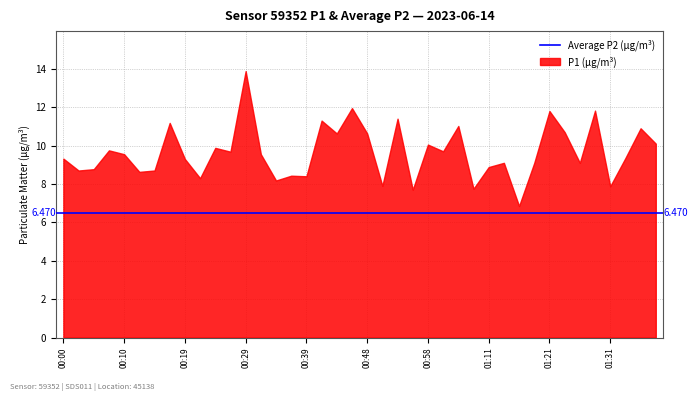

The P1 series shows 11.2 at 00:17. True or false?

True